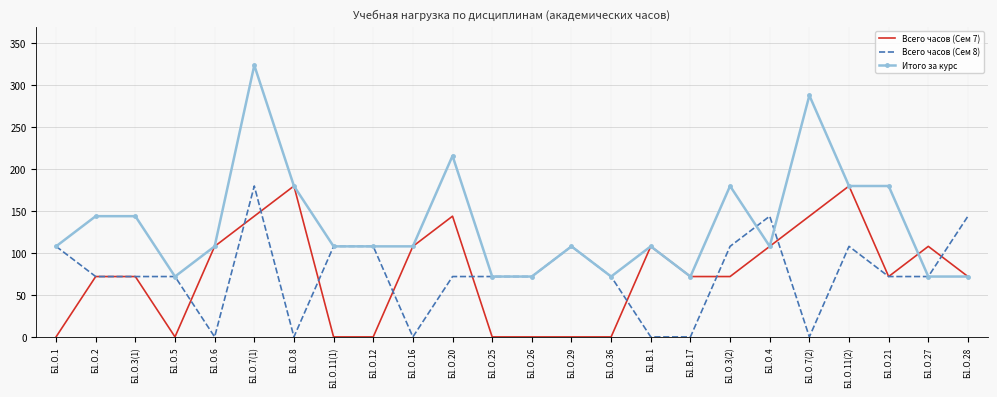

Which series changed the most between Б1.О.4 and Б1.О.7(2)?

Итого за курс